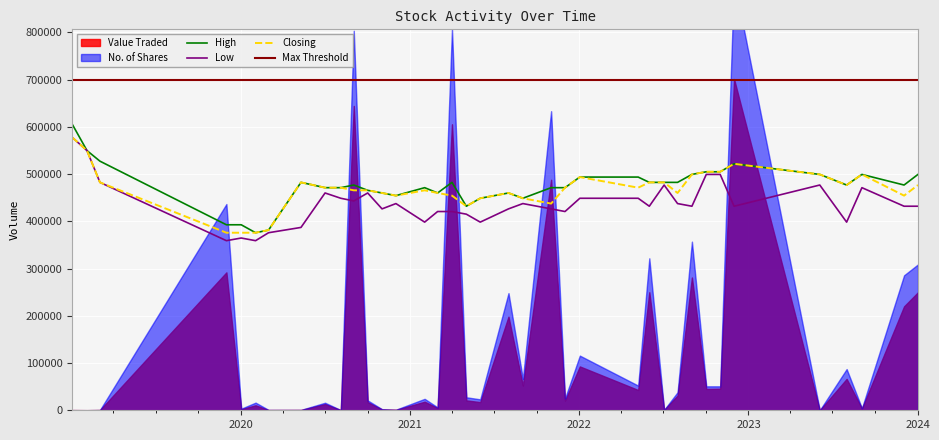

What is the lowest value of the Closing series?

375905.4